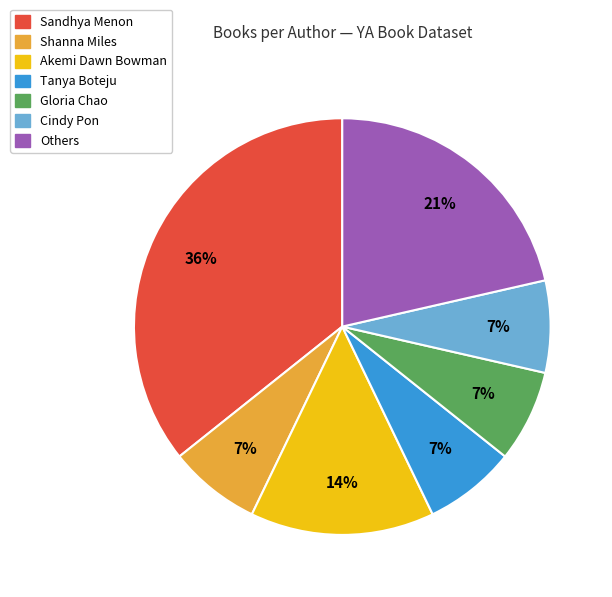

Is there any slice that represents more than half of the pie?

No